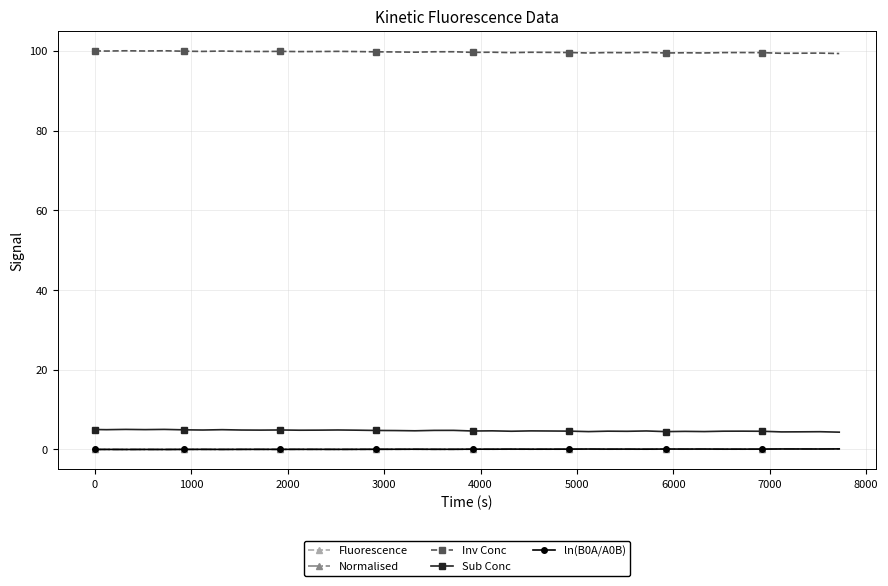

Which series has the largest total across all categories?

Inv Conc